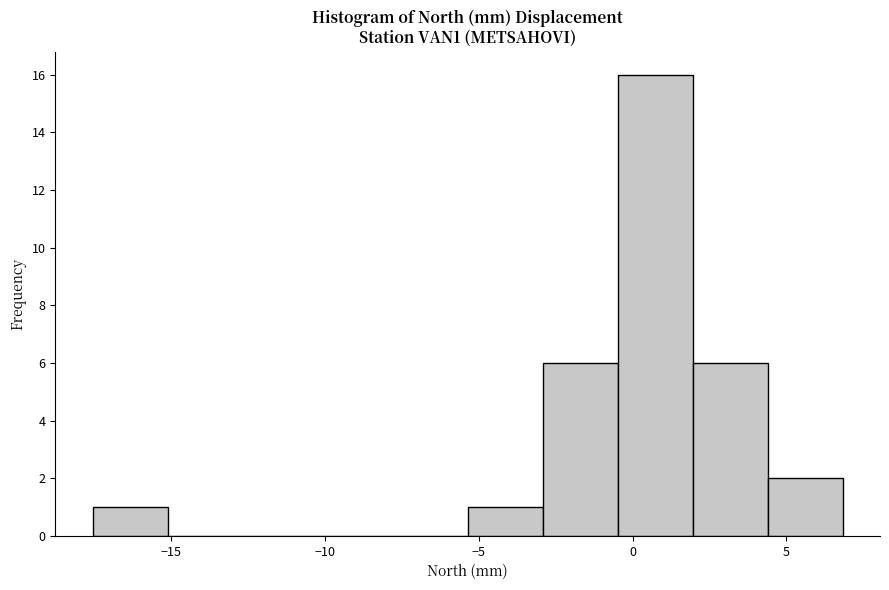

Which range on the x-axis has the tallest bar?

-0.5 to 2.0